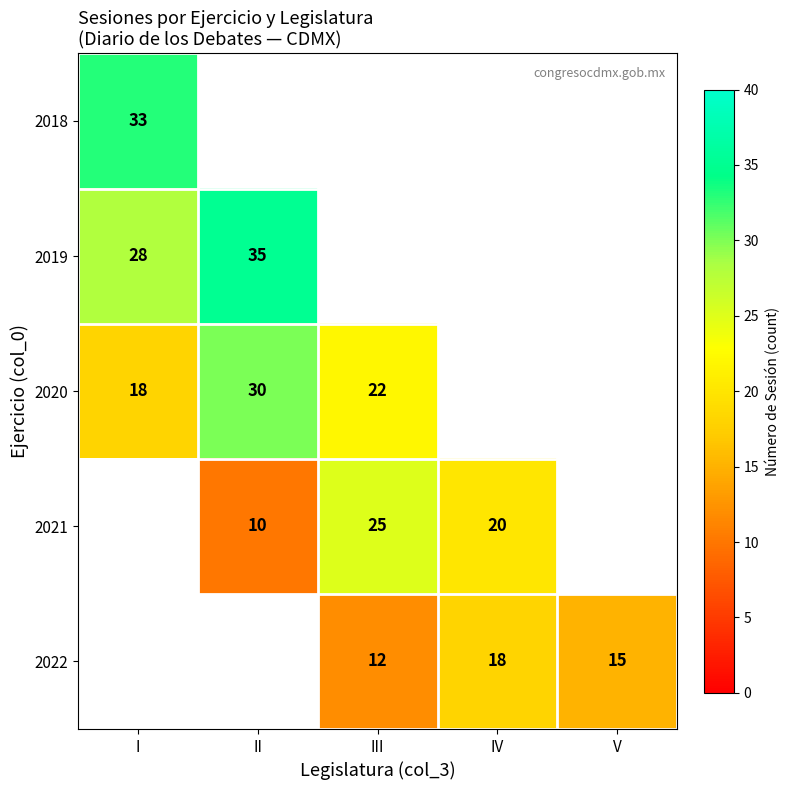

The value of 2021 at IV is 33.6. True or false?

False